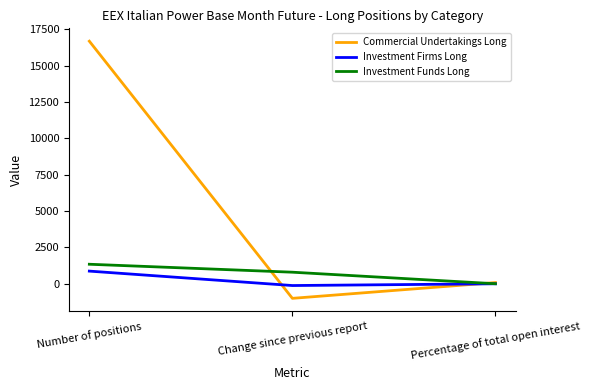

What is the smallest value displayed?

-996.6